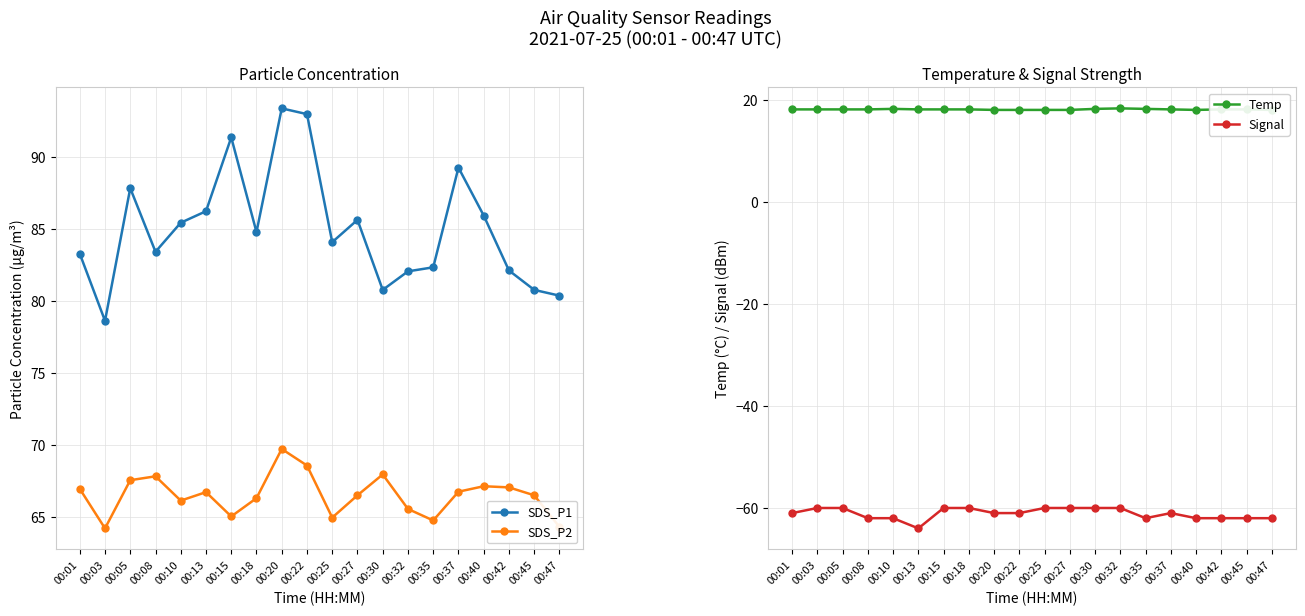

Read the Temp value at 00:45.

18.2